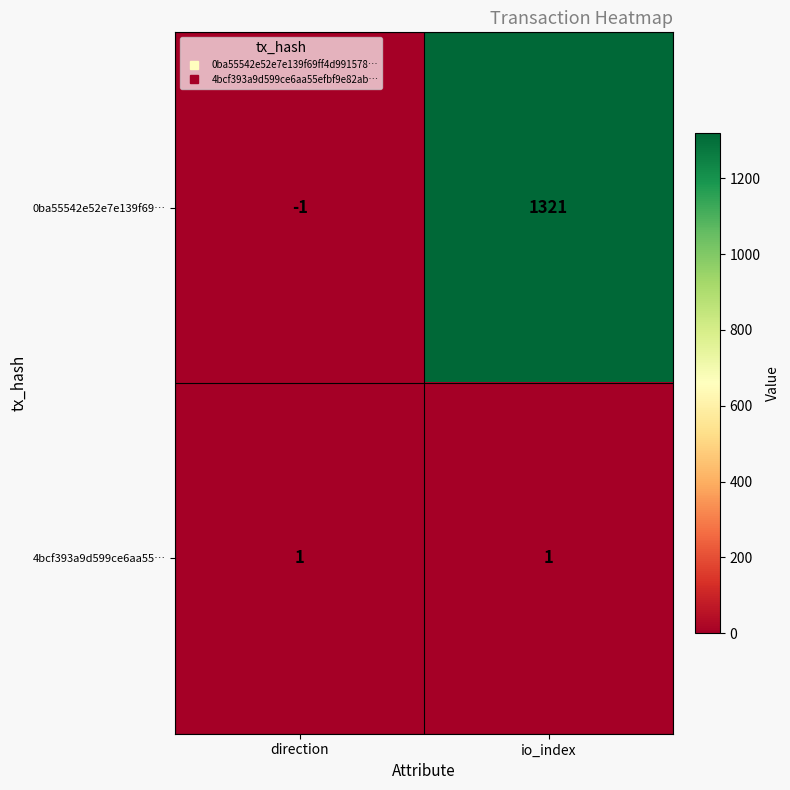

What is the sum of all 0ba55542e52e7e139f69… values?

1320